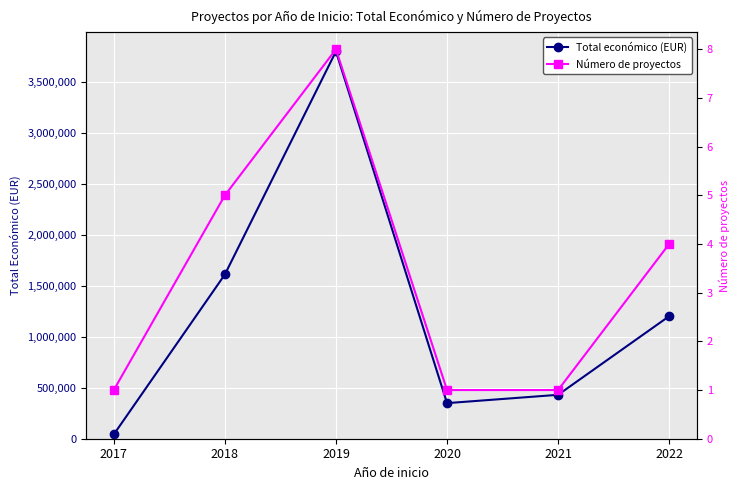

List the labels in order of Número de proyectos value, smallest first.

2017, 2020, 2021, 2022, 2018, 2019